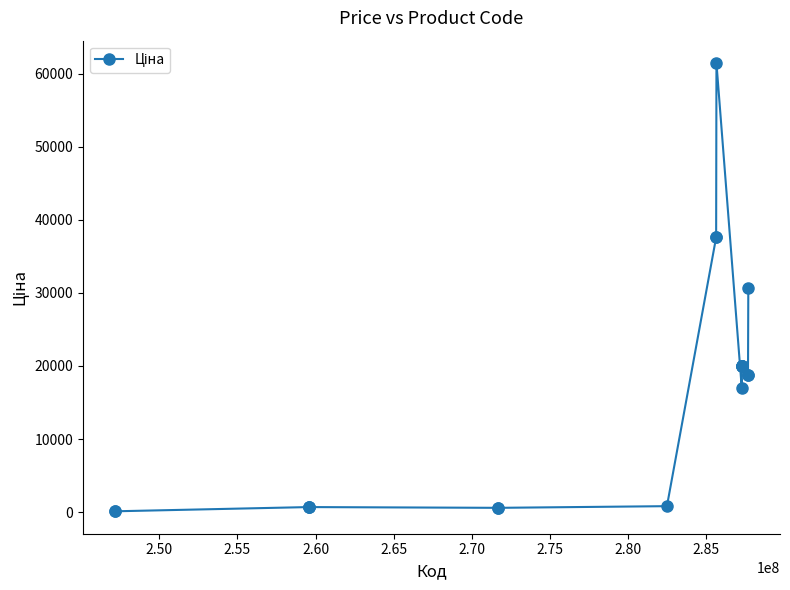

True or false: the data has more than 0 interior local peaks.

True